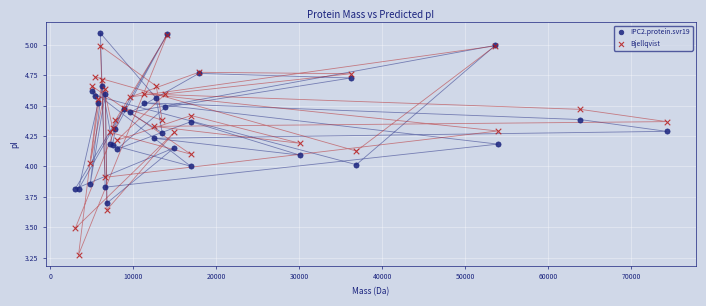

What are all the series names shown in the legend?

IPC2.protein.svr19, Bjellqvist